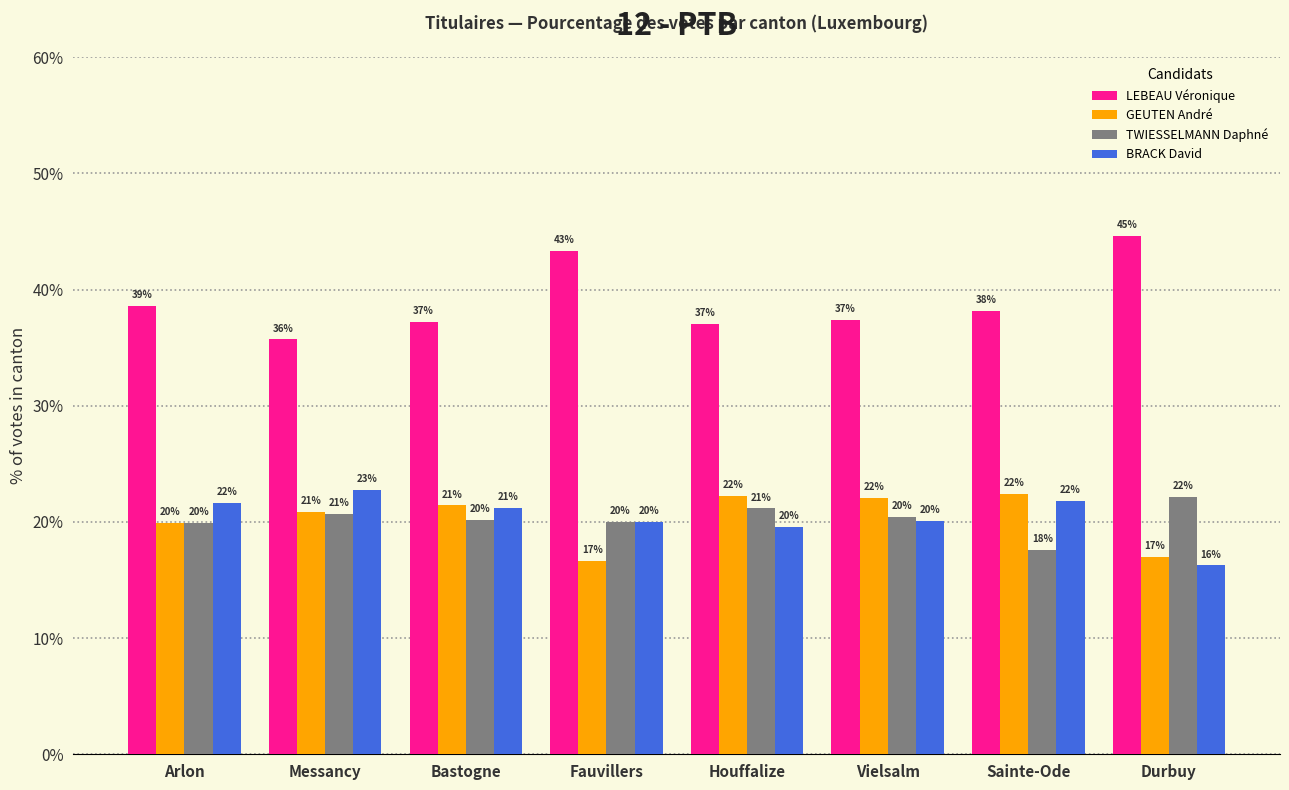

Which label corresponds to the largest value in the chart?

Durbuy